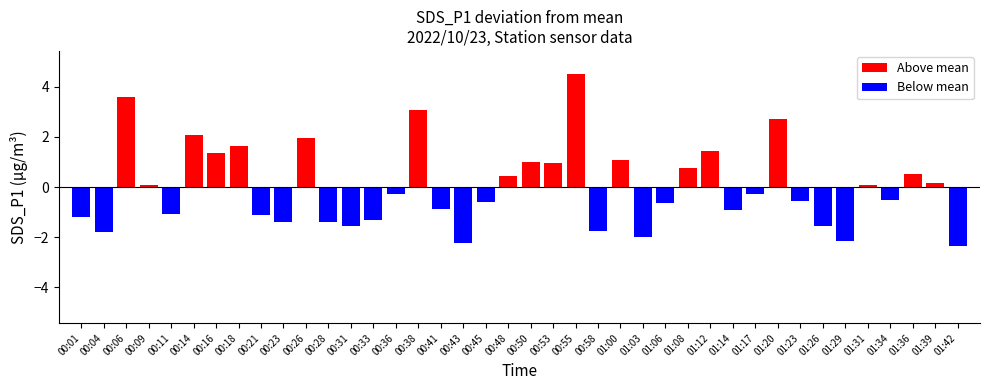

What is the difference between the Above mean values at 00:38 and 00:48?

2.6